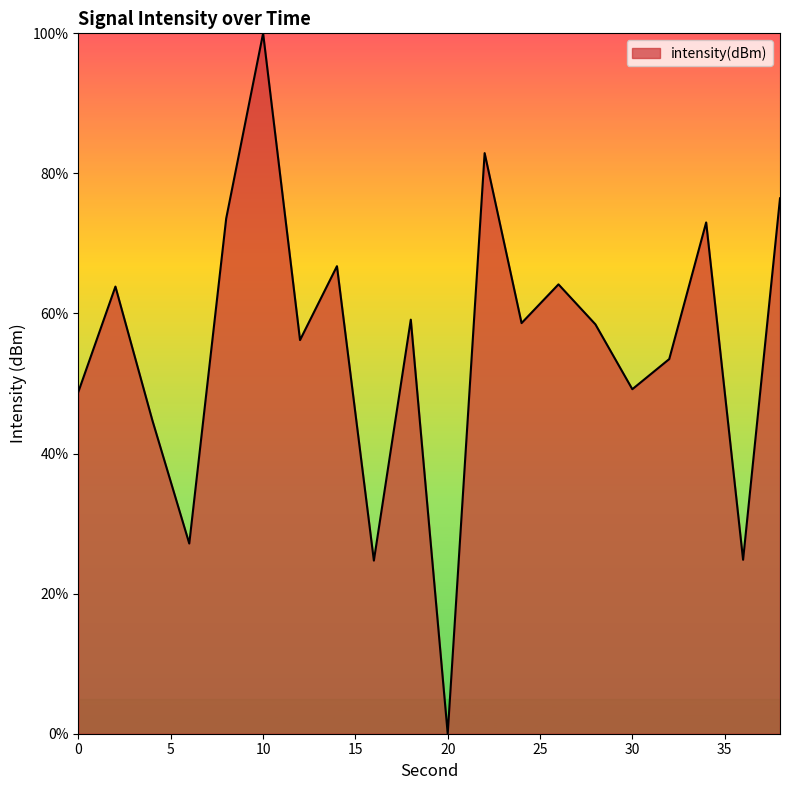

What is the greatest value displayed?

100.0